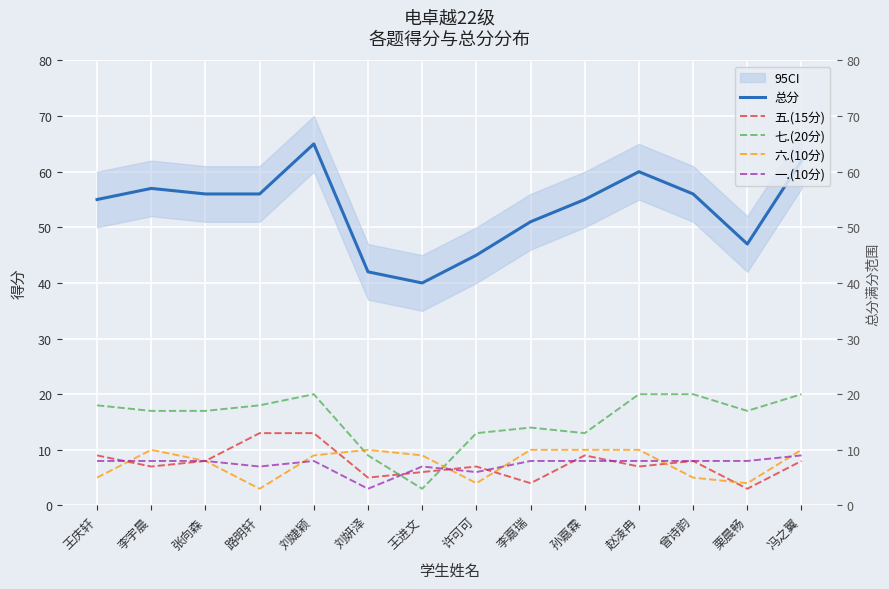

Between 赵凌冉 and 栗晨畅, which series saw the biggest shift?

总分